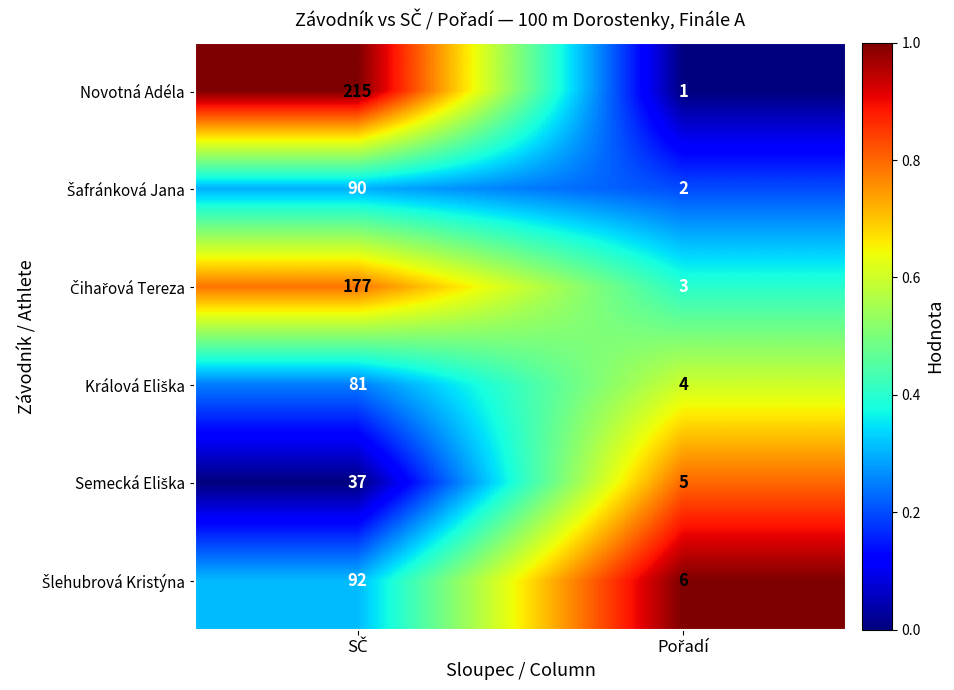

What is the sum of all Novotná Adéla values?

216